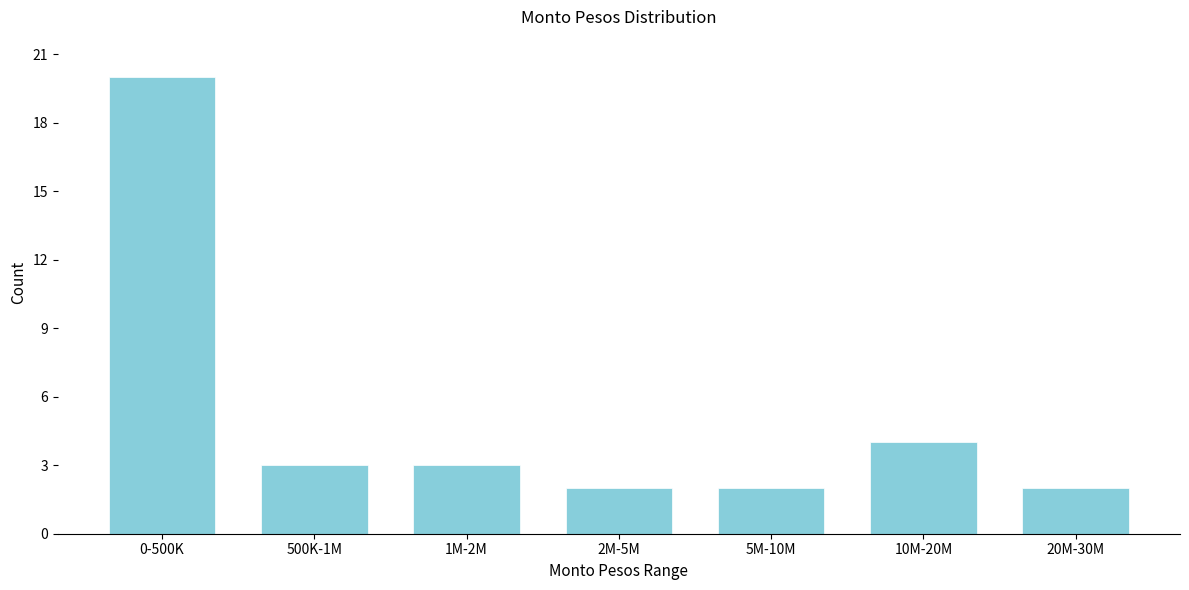

Reading left to right, what are all the values shown in this chart?

20	3	3	2	2	4	2